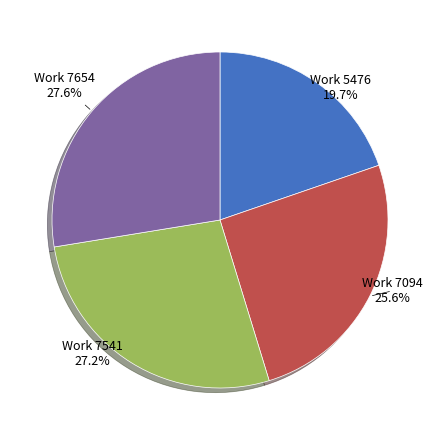

Which has a higher value, Work 7654 or Work 7094?

Work 7654